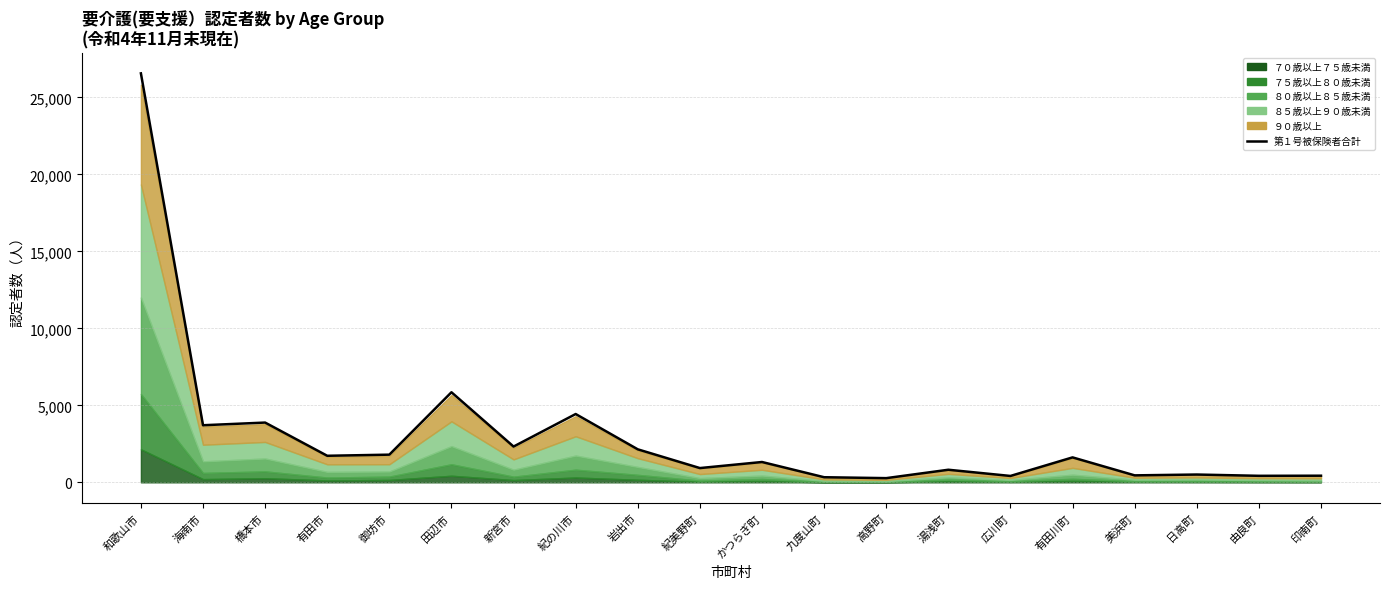

What is the change in value from 橋本市 to 紀の川市?

+555